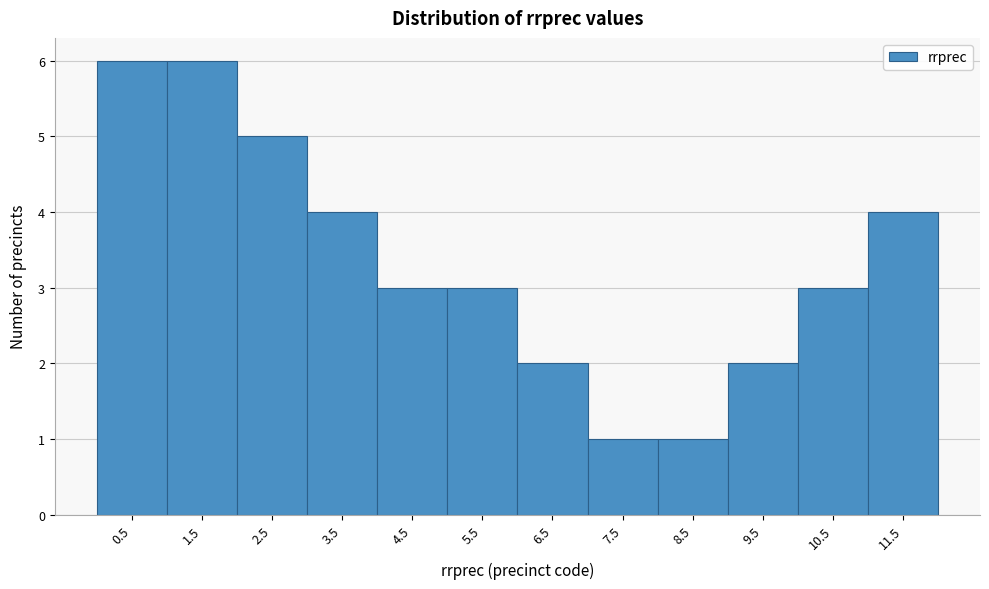

Reading left to right, transcribe all the data shown in this chart.

6	6	5	4	3	3	2	1	1	2	3	4